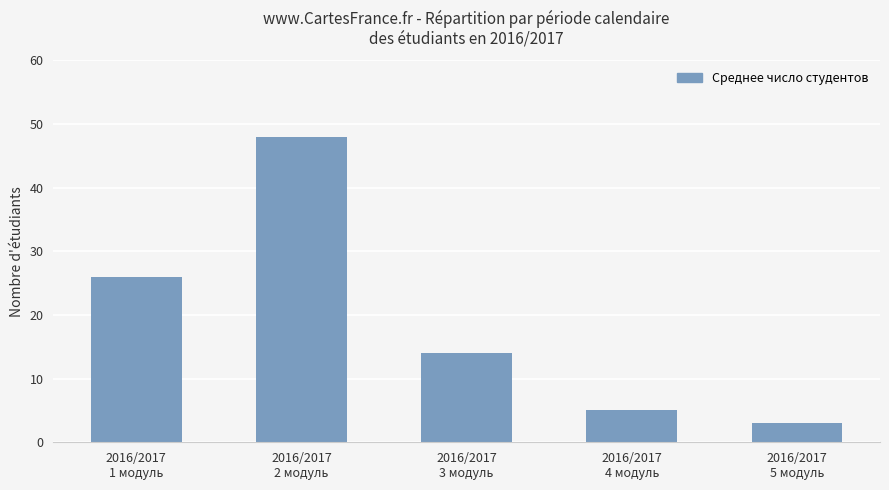

Which label corresponds to the largest value in the chart?

2016/2017
2 модуль